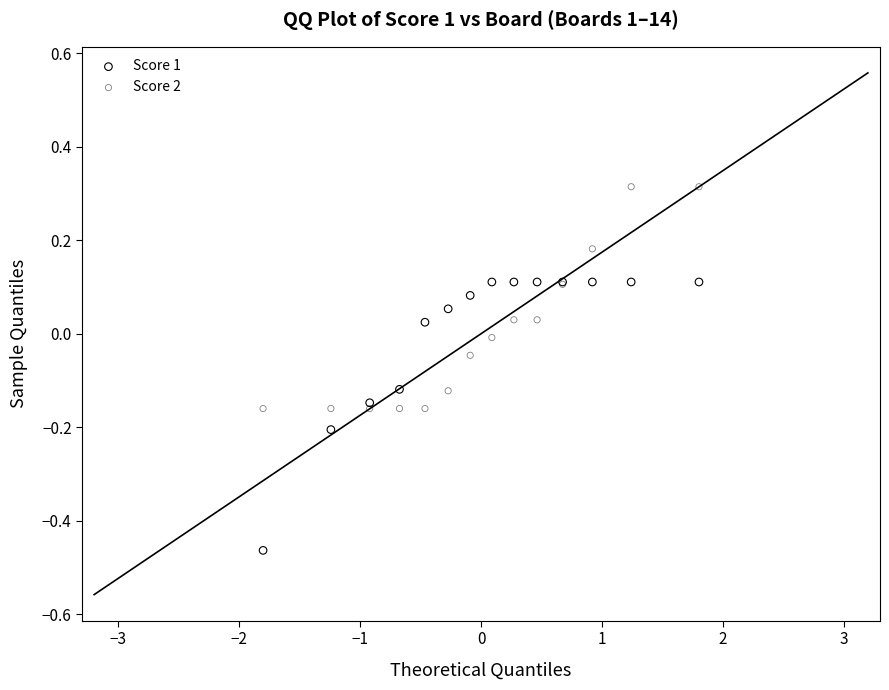

What are all the series names shown in the legend?

Score 1, Score 2